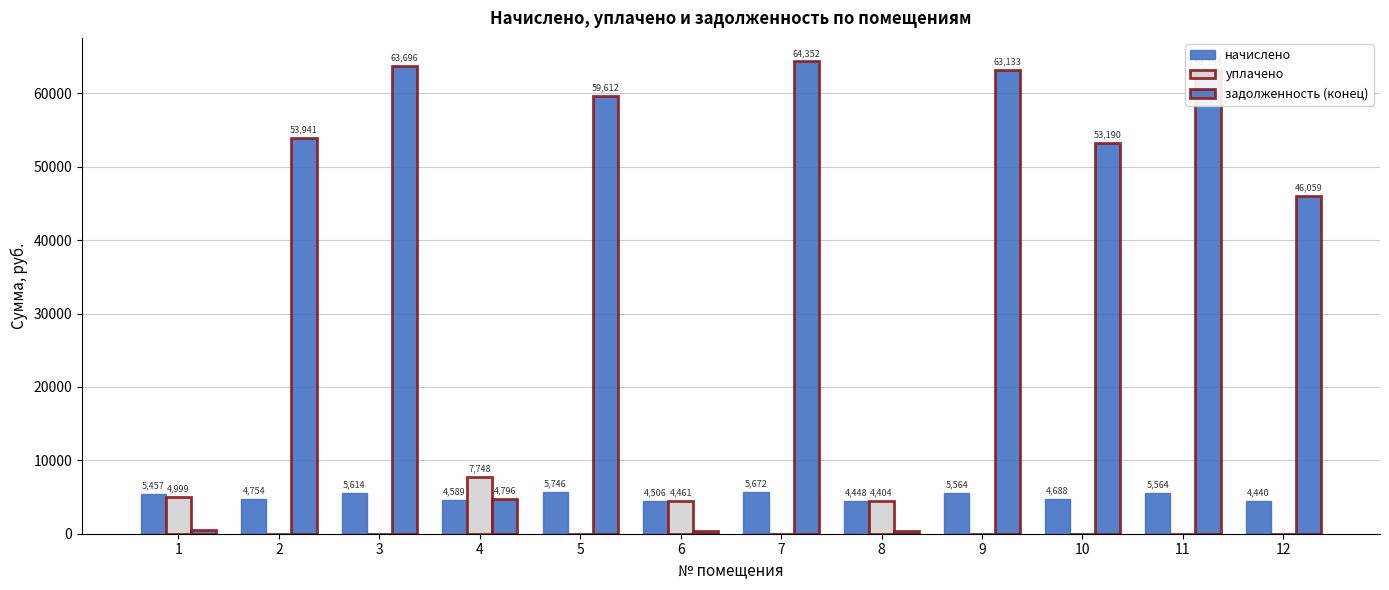

Rank the categories by начислено value from highest to lowest.

5, 7, 3, 9, 11, 1, 2, 10, 4, 6, 8, 12